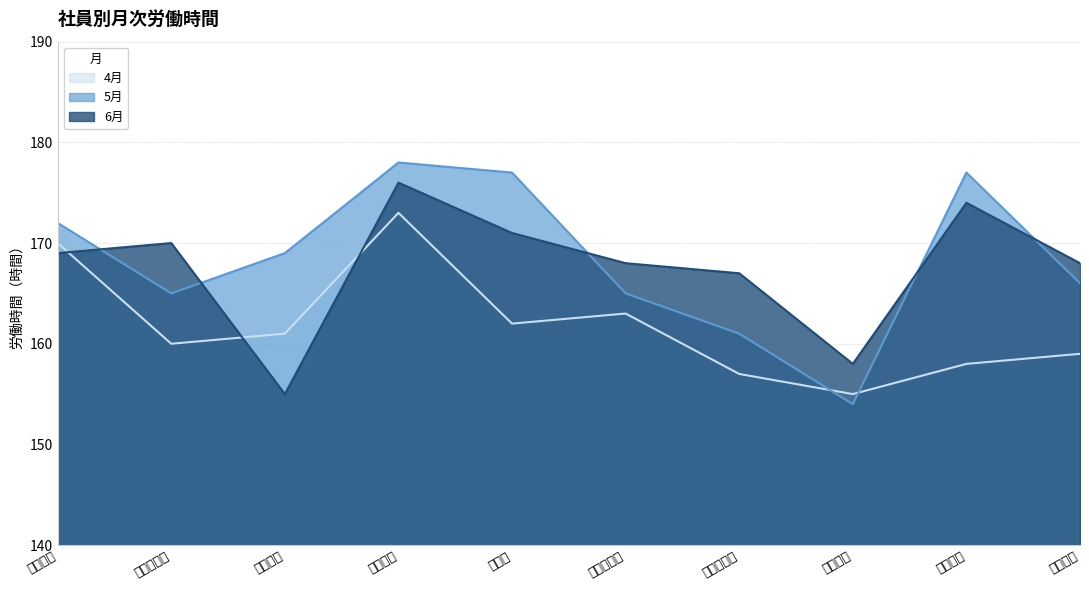

Where is 5月 nearest to the value 166?

渡辺大輔